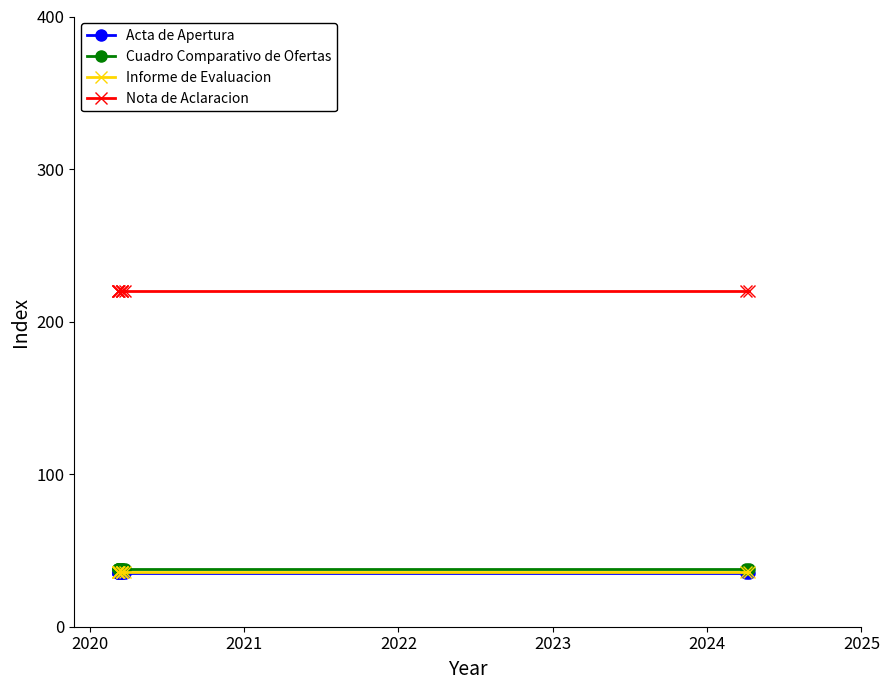

At how many categories does at least one series exceed 121?

10